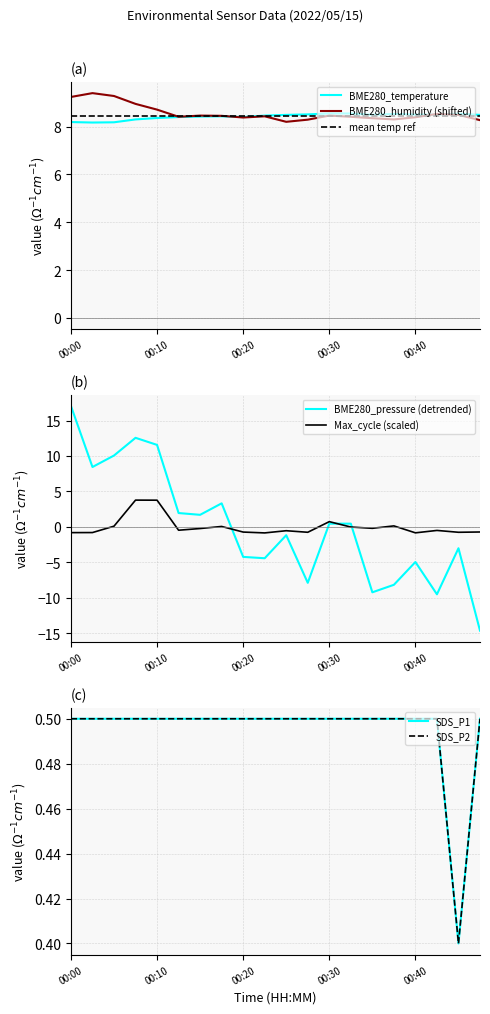

Where is SDS_P1 nearest to the value 0?

00:45